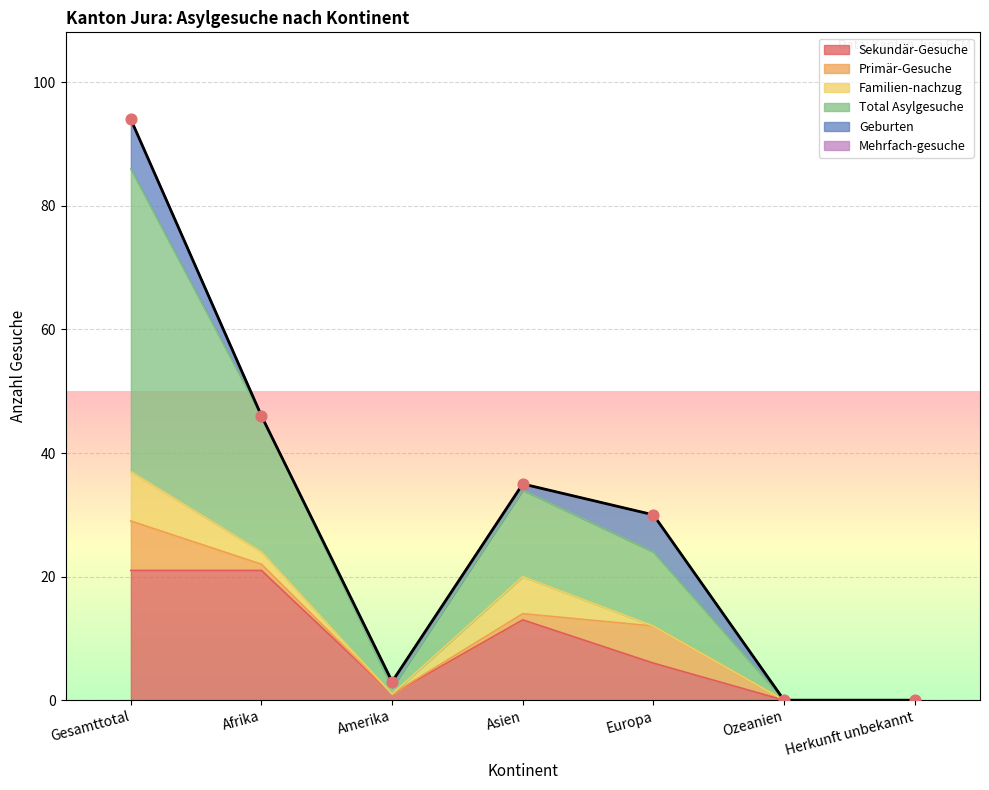

At how many categories does at least one series exceed 42?

1